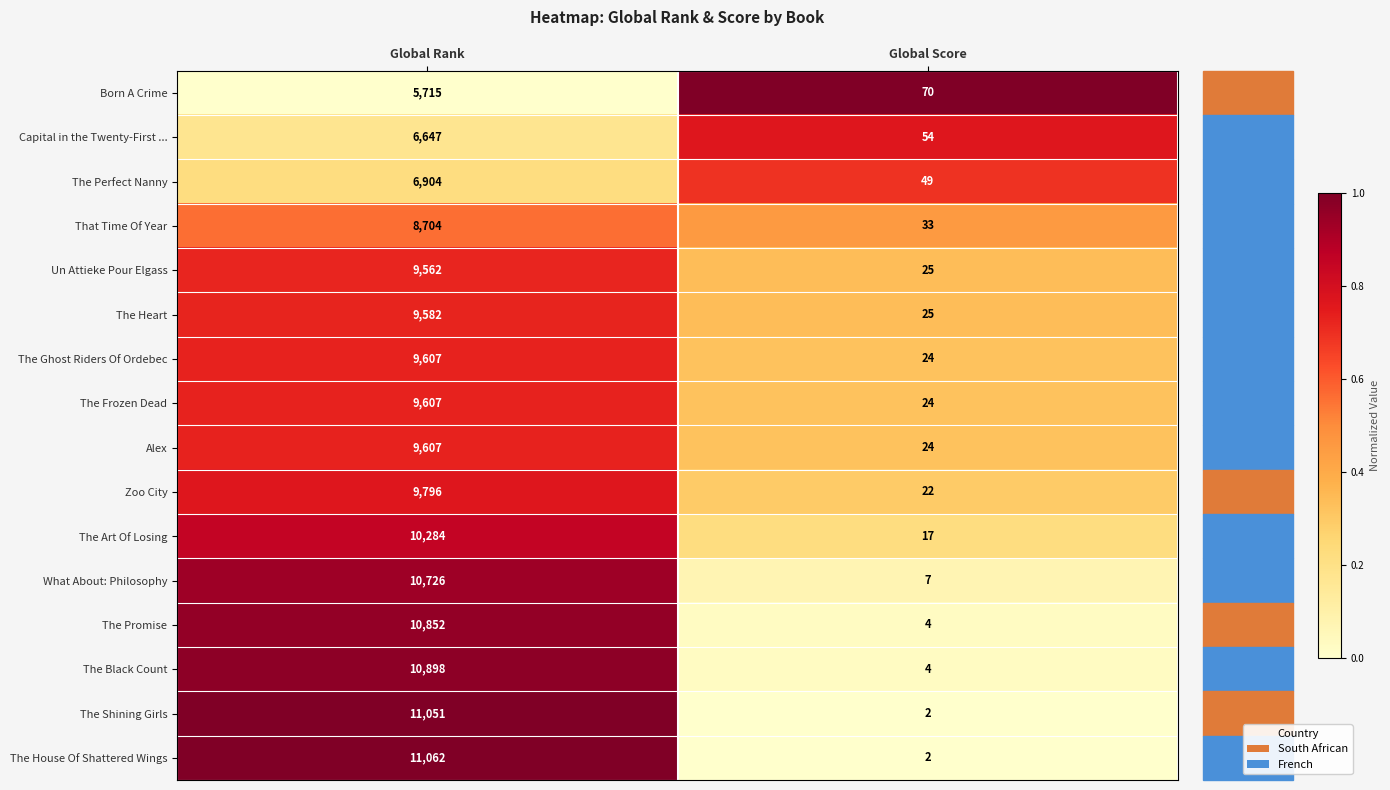

The value of That Time Of Year at Global Score is 33. True or false?

True